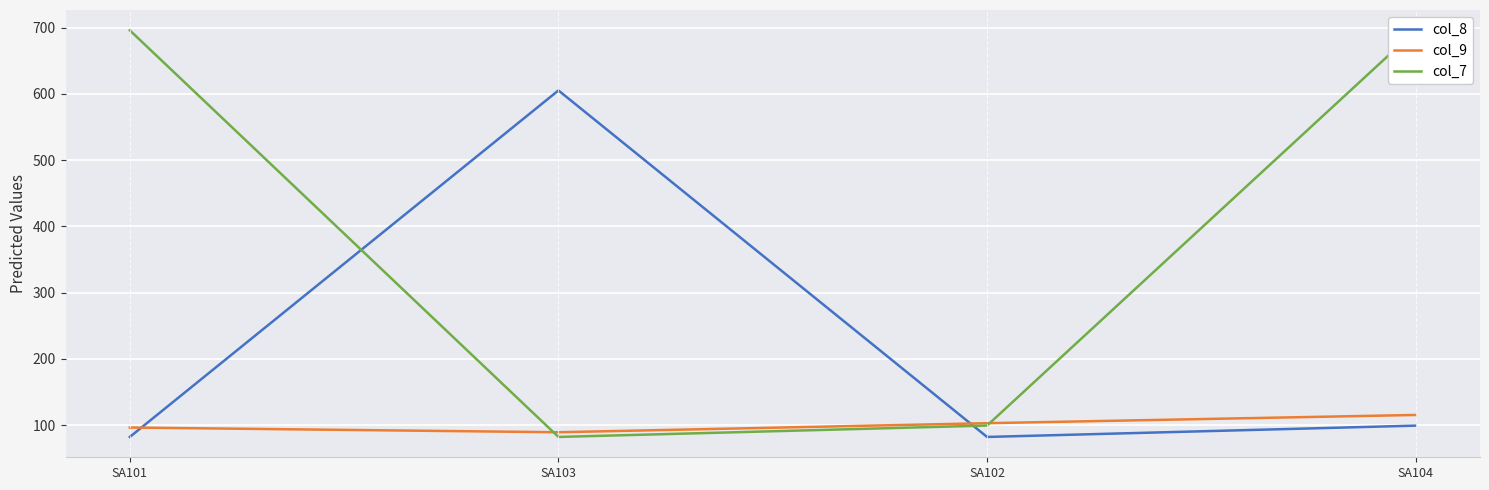

What is the spread (max minus min) of values at SA103?

523.2